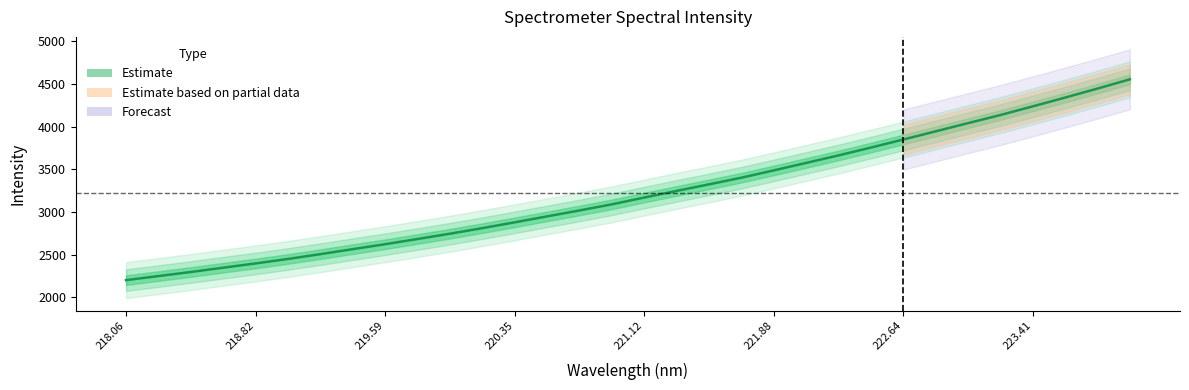

What is the label of the 12th point from the left?

220.1623